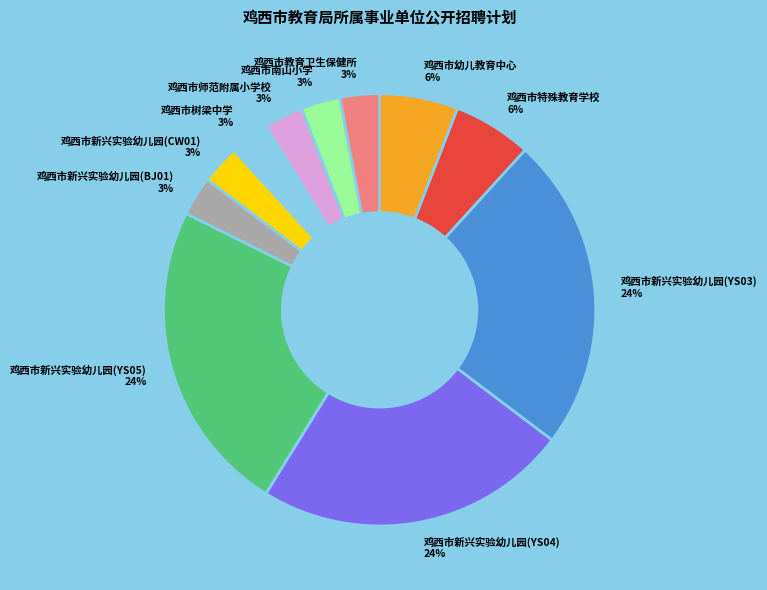

Approximately how many times larger is the value at 鸡西市师范附属小学校 compared to 鸡西市新兴实验幼儿园(YS04)?

0.1